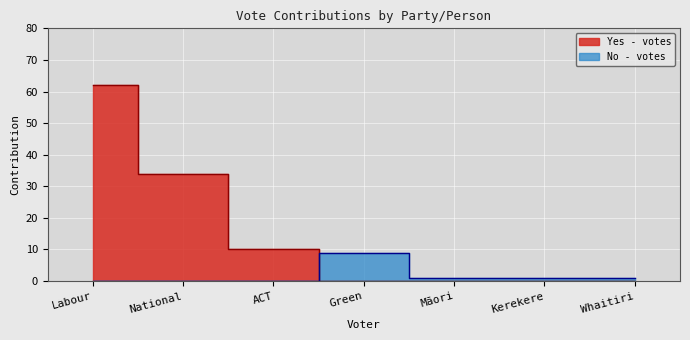

Rank the series by their average value, from highest to lowest.

Yes - votes, No - votes